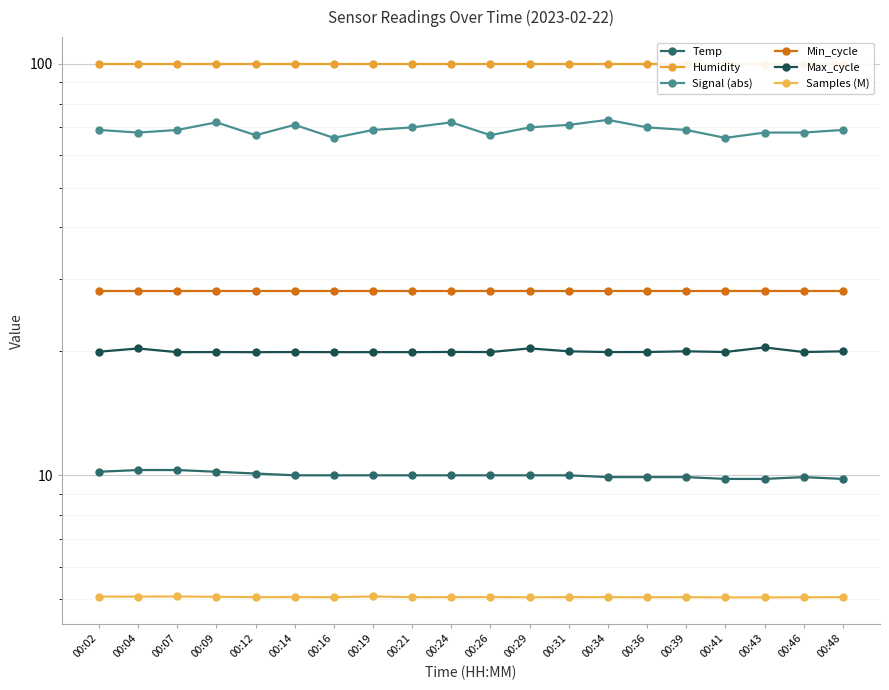

What is the lowest value of the Humidity series?

99.9